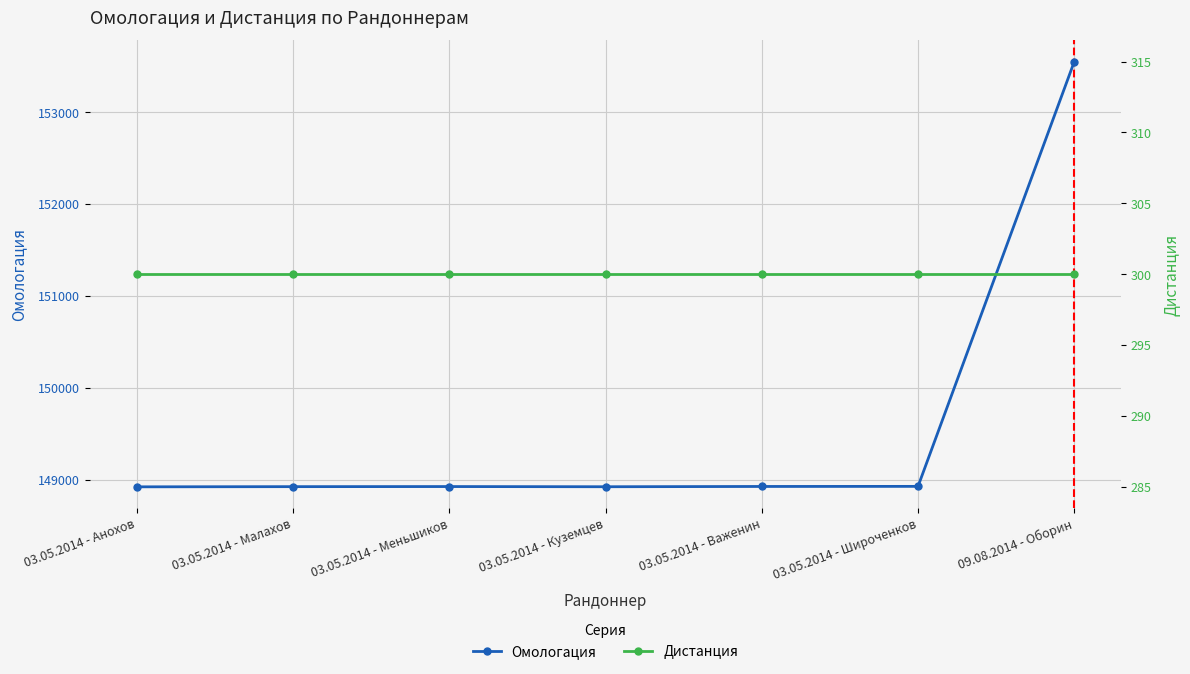

At how many categories does at least one series exceed 9724?

7